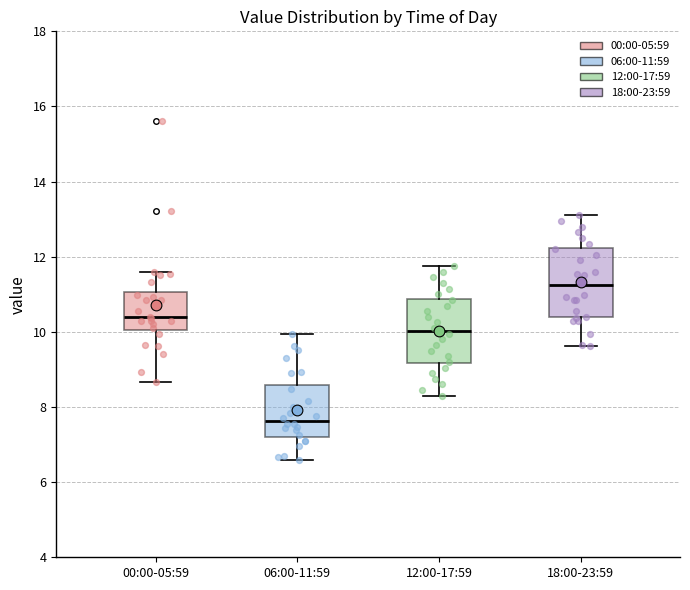

Reading left to right, transcribe this box plot: for each box, give where its median line is, the range the box spans, and where its two whiskers end, as read against the y-axis. The values are not printed on the chart, so give them approximately, as read against the axis.

00:00-05:59: median 10.4, box 10.0 to 11.0, whiskers 8.6 to 11.6
06:00-11:59: median 7.6, box 7.2 to 8.6, whiskers 6.6 to 10.0
12:00-17:59: median 10.0, box 9.2 to 10.8, whiskers 8.4 to 11.8
18:00-23:59: median 11.2, box 10.4 to 12.2, whiskers 9.6 to 13.2